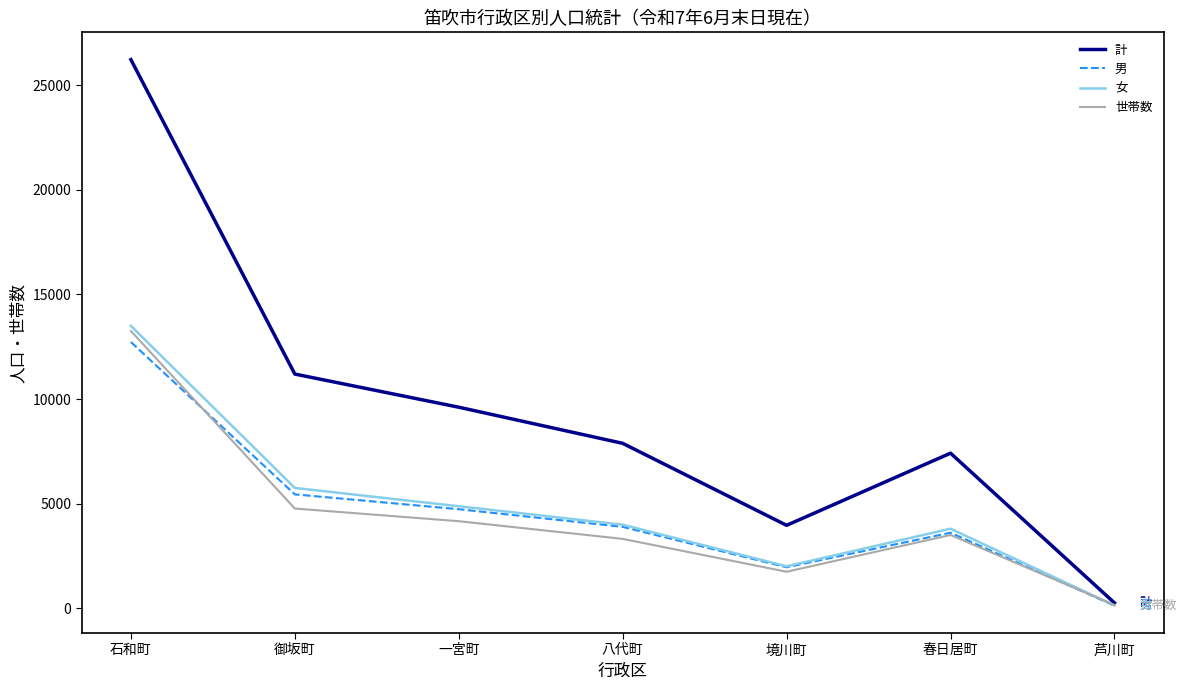

What is the difference between the maximum and minimum values in the 女 series?

13360